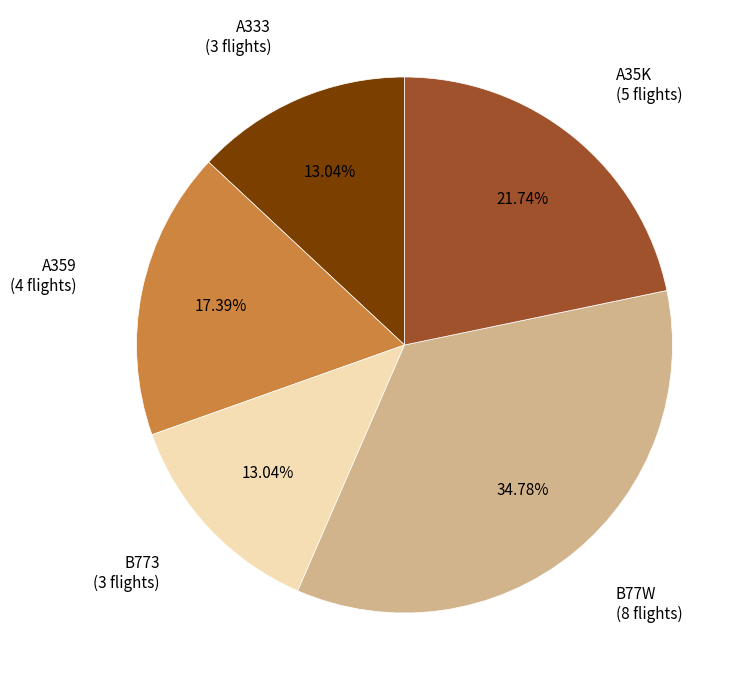

Is there a majority slice in this chart?

No